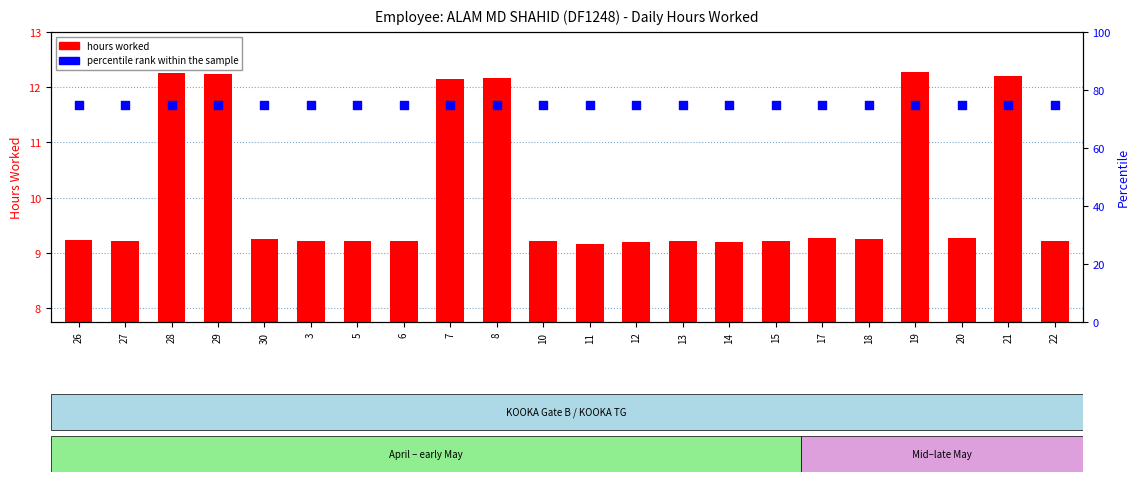

Is the value of hours worked at 26 greater than the value of percentile rank within the sample at 7?

No